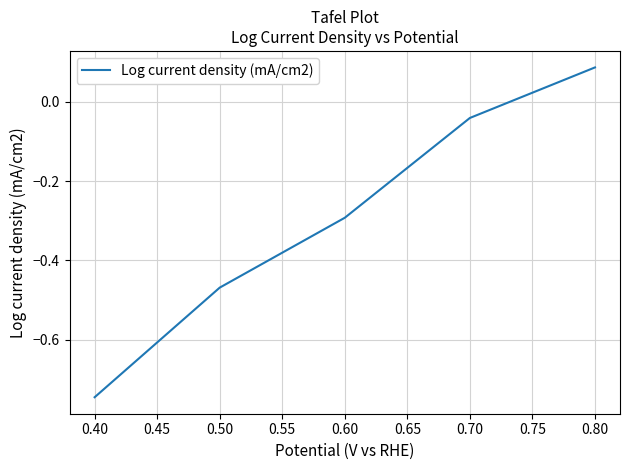

Rank the categories by value from highest to lowest.

0.80, 0.70, 0.60, 0.50, 0.40